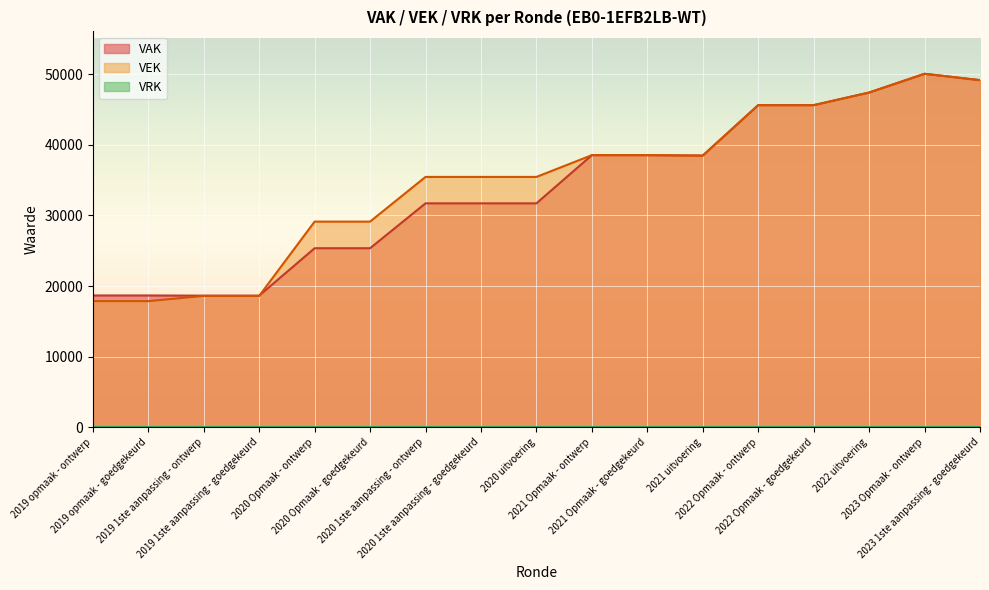

How many lines are shown in the chart?

3